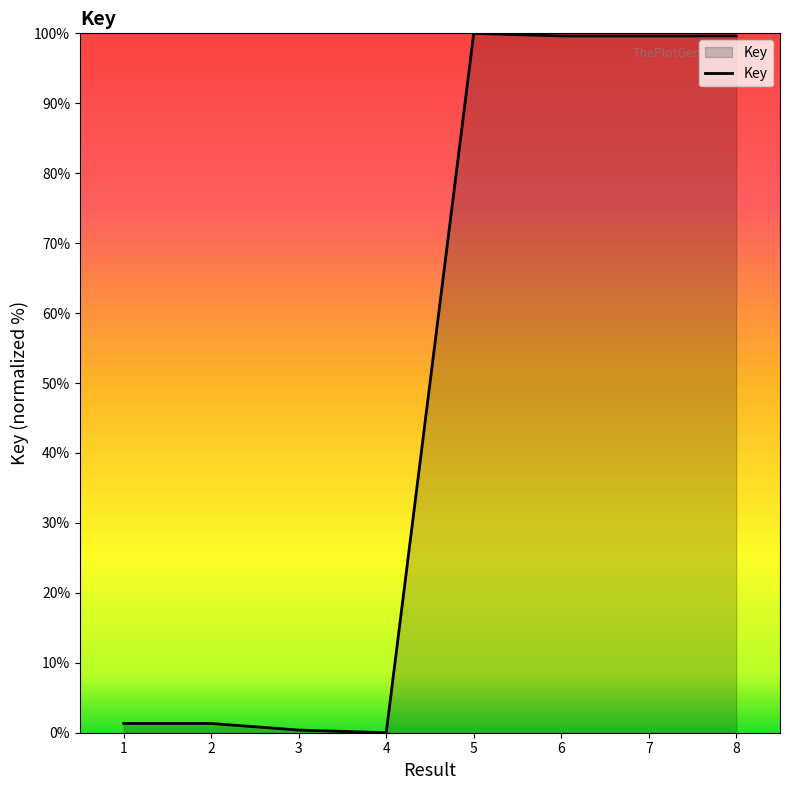

How many interior local valleys (lower than both neighbors) does the data have?

2